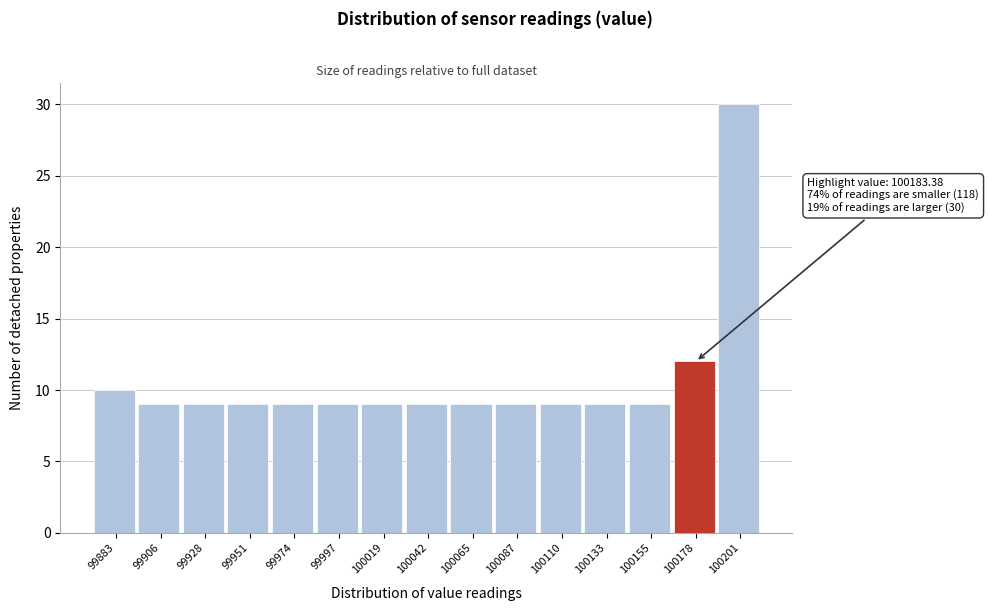

Reading right to left, what are all the values shown in this chart?

30	12	9	9	9	9	9	9	9	9	9	9	9	9	10